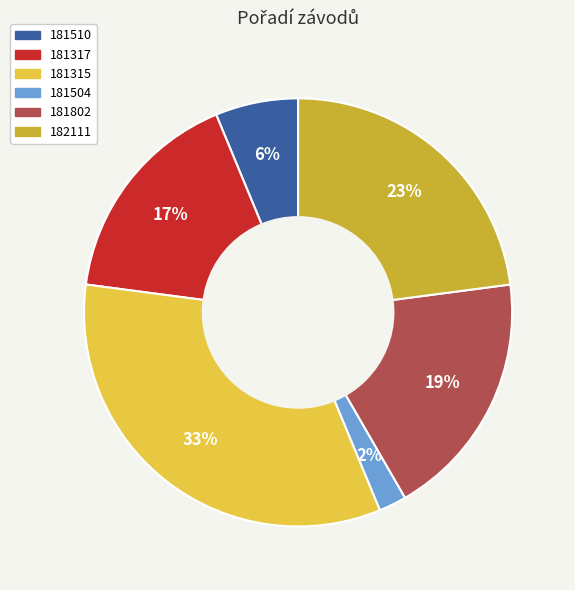

Rank the categories by value from highest to lowest.

181315, 182111, 181802, 181317, 181510, 181504